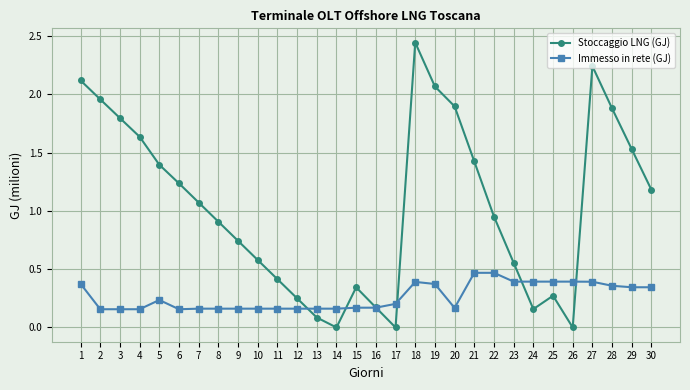

Where is the first local minimum for Stoccaggio LNG (GJ)?

14